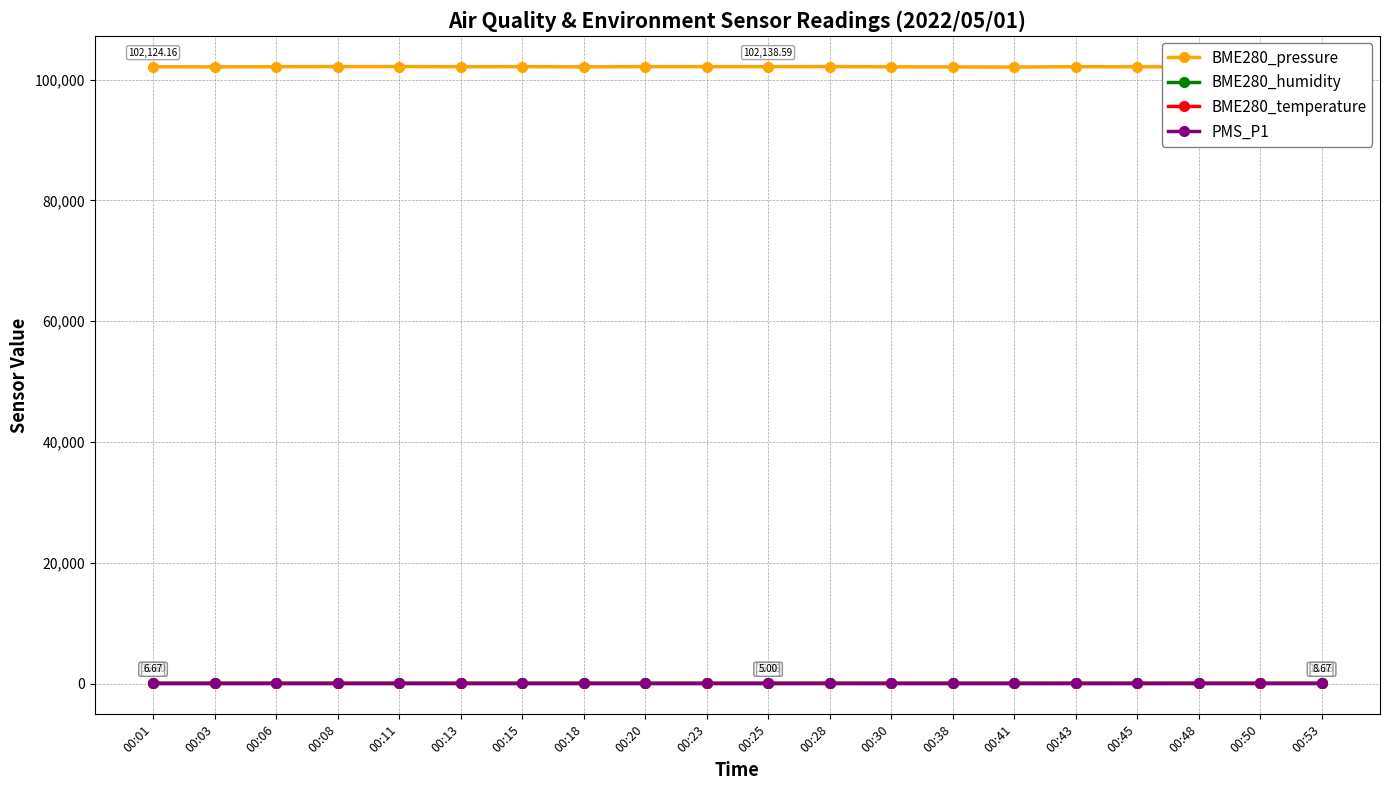

In PMS_P1, how many points are higher than both neighbors (excluding endpoints)?

4